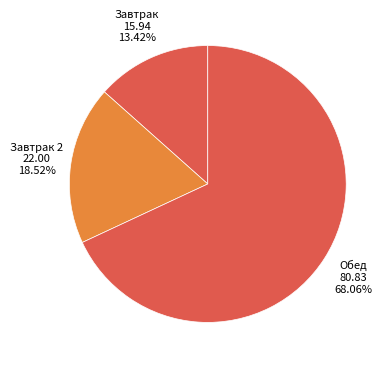

Does Обед account for over 50% of the chart?

Yes